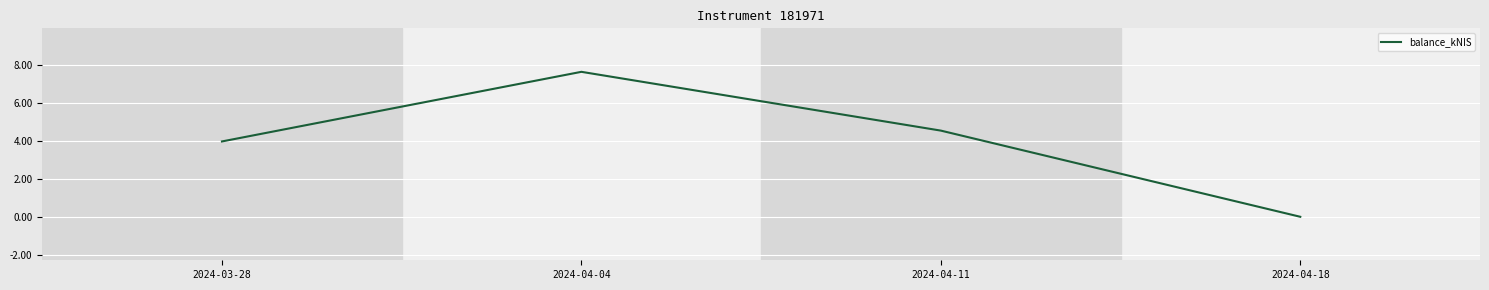

What position from the left is 2024-04-11?

3